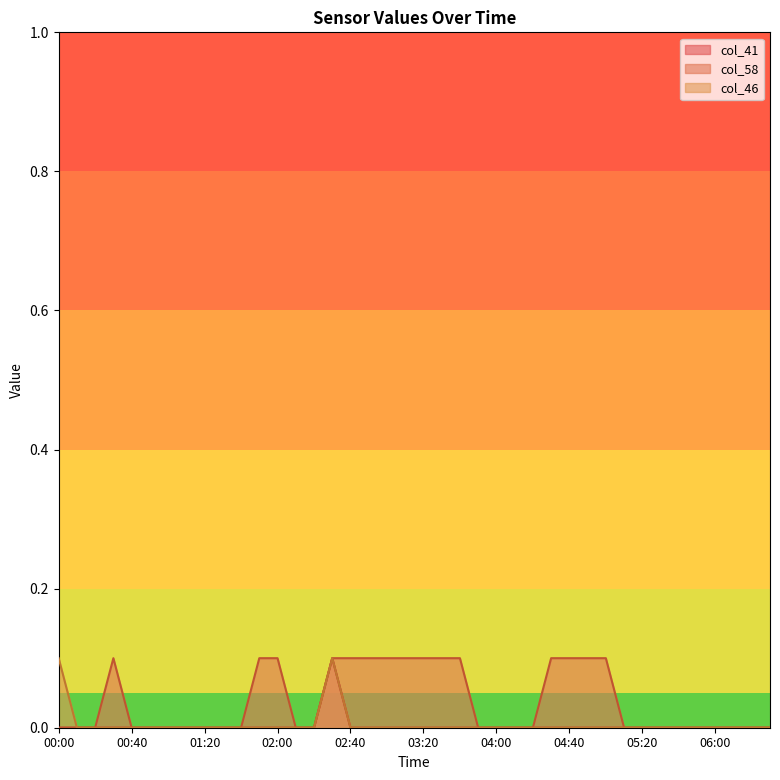

True or false: col_41 has a value of 0.0 at 03:20.

True